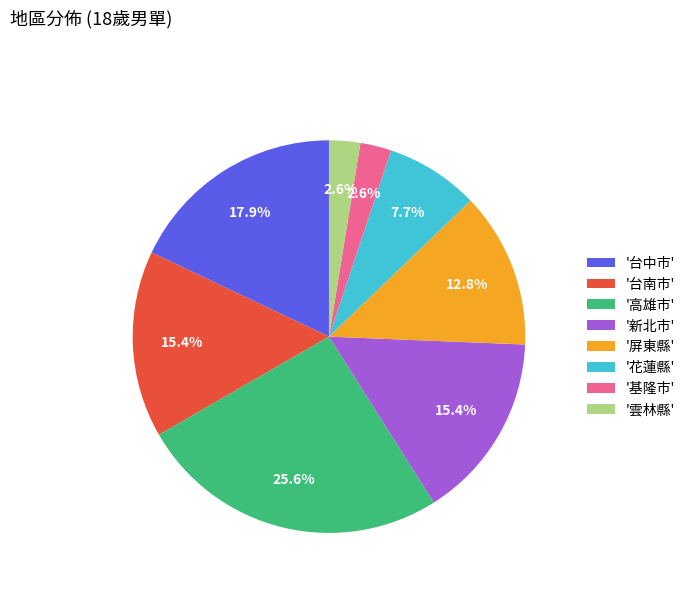

Which slice is the largest?

'高雄市'